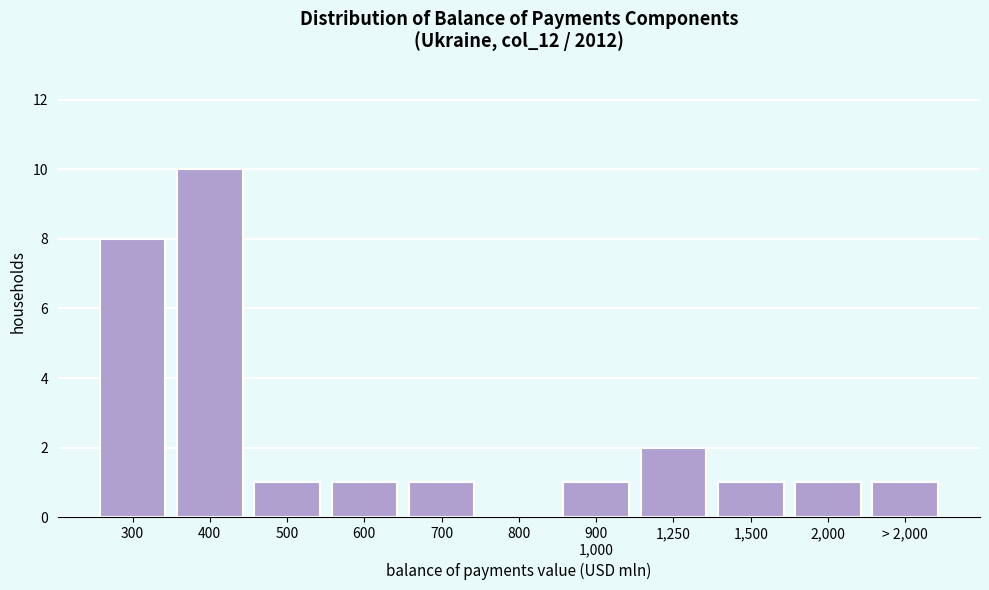

What is the ratio of the value at 1,250 to the value at 700?

2.0